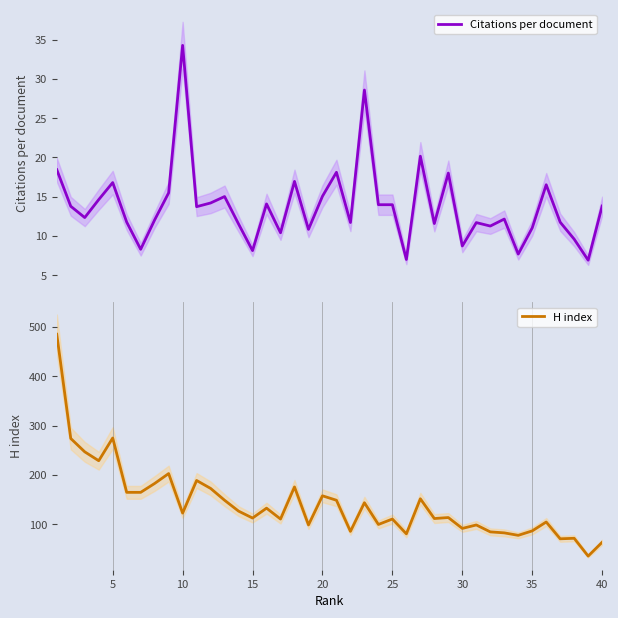

What is the sum of all H index values?

5698